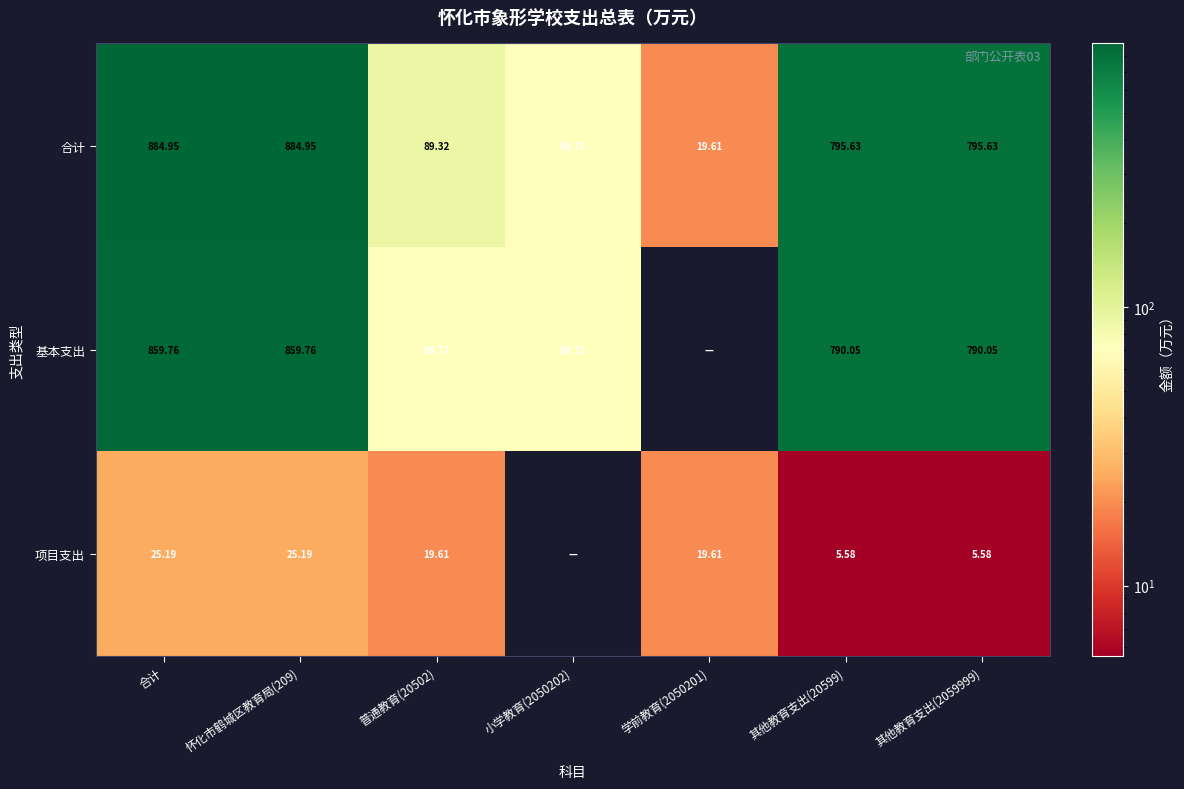

How many values in the 合计 series are below 795?

3